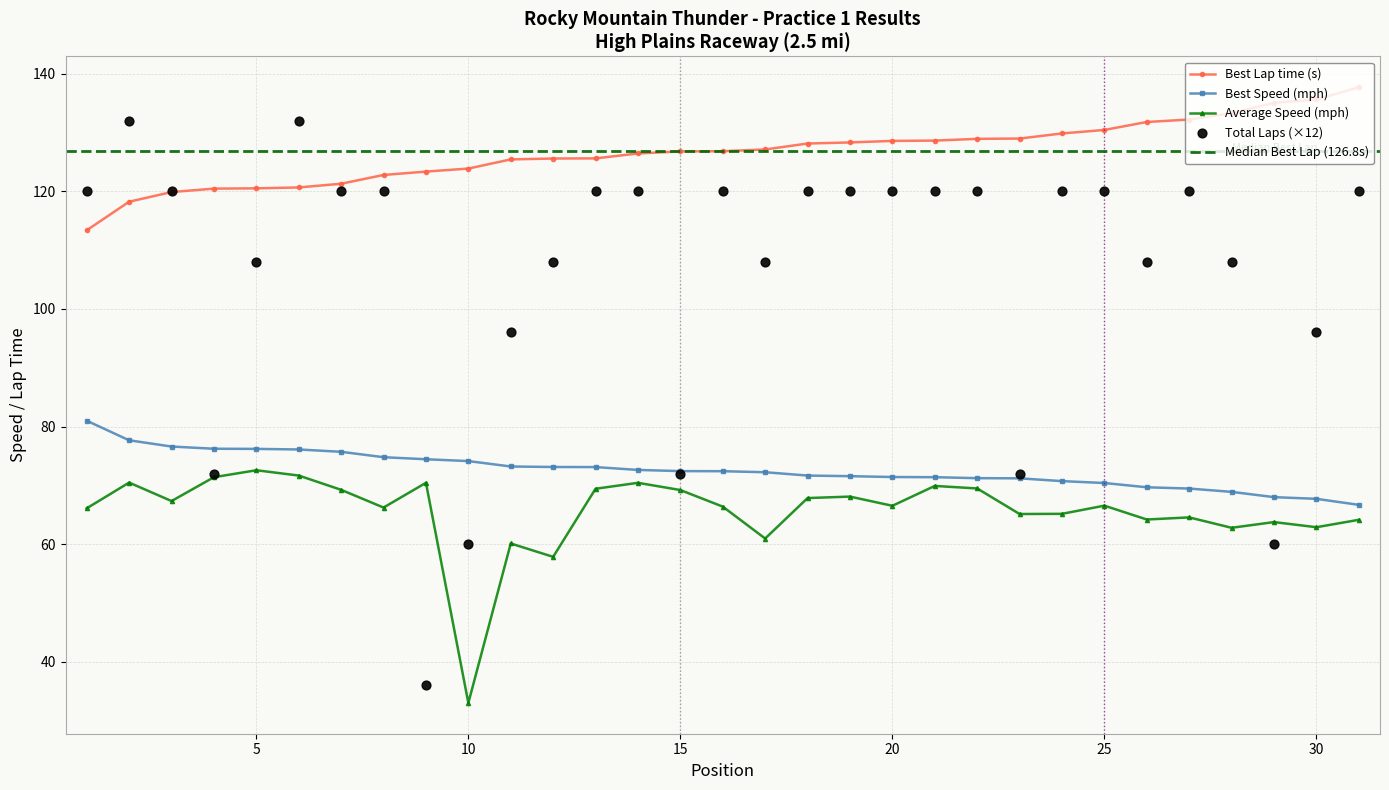

Which series reaches the maximum Y coordinate?

Best Lap time